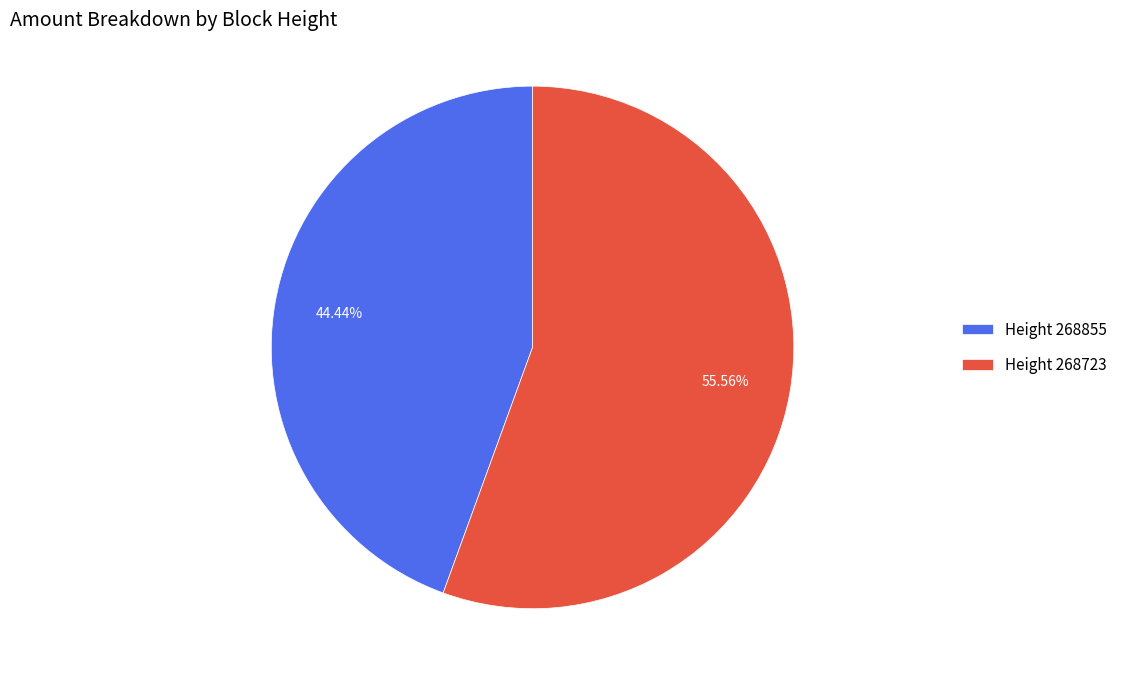

Between Height 268723 and Height 268855, which is larger?

Height 268723